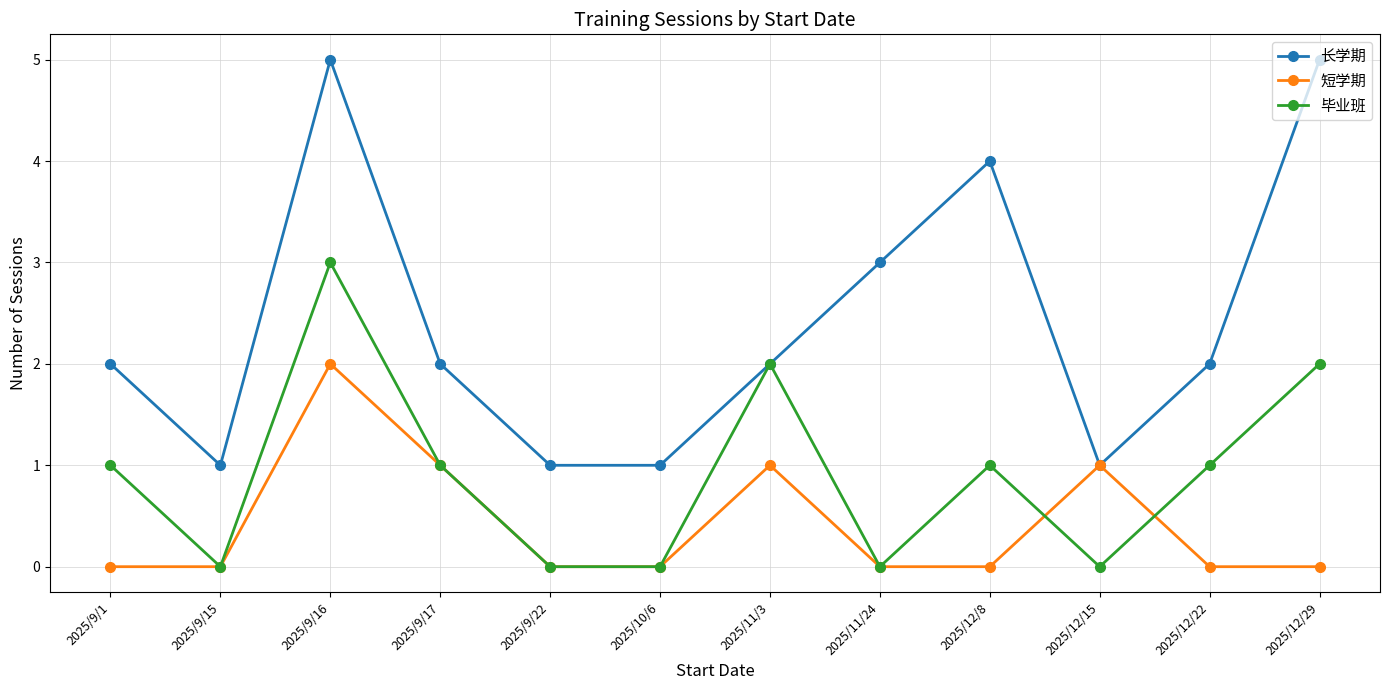

How many 短学期 values are between 0 and 1?

11